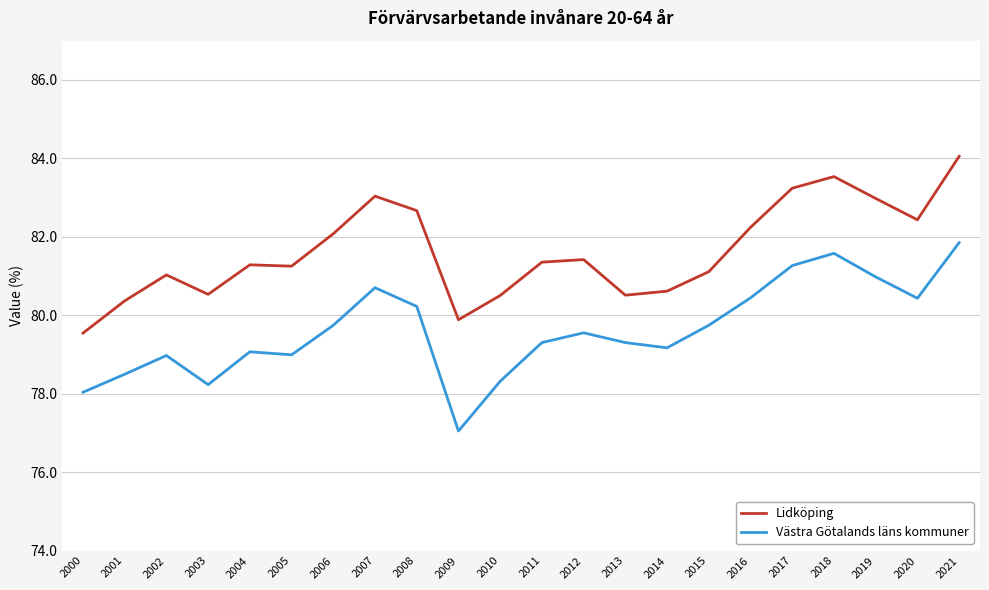

Reading left to right, transcribe all the data shown in this chart.

Lidköping: 79.5	80.4	81.0	80.5	81.3	81.3	82.1	83.0	82.7	79.9	80.5	81.4	81.4	80.5	80.6	81.1	82.2	83.2	83.5	83.0	82.4	84.0
Västra Götalands läns kommuner: 78.0	78.5	79.0	78.2	79.1	79.0	79.7	80.7	80.2	77.0	78.3	79.3	79.6	79.3	79.2	79.7	80.4	81.3	81.6	81.0	80.4	81.8